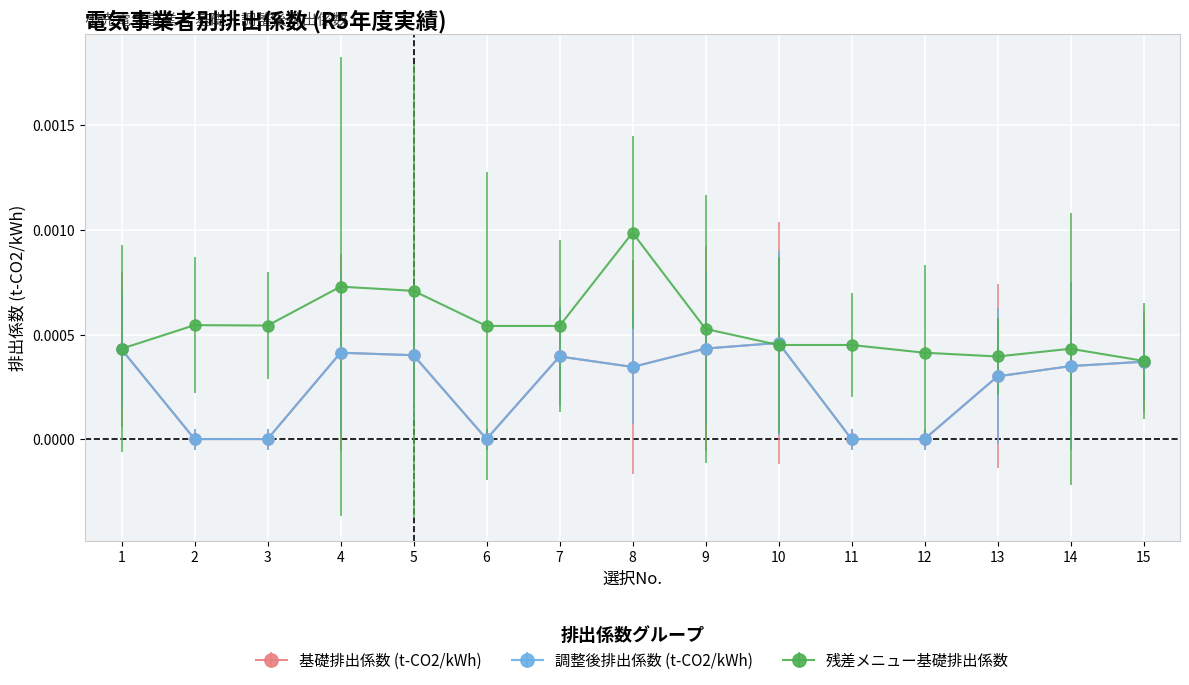

True or false: 調整後排出係数 (t-CO2/kWh) has more than 0 points higher than both neighbors.

True